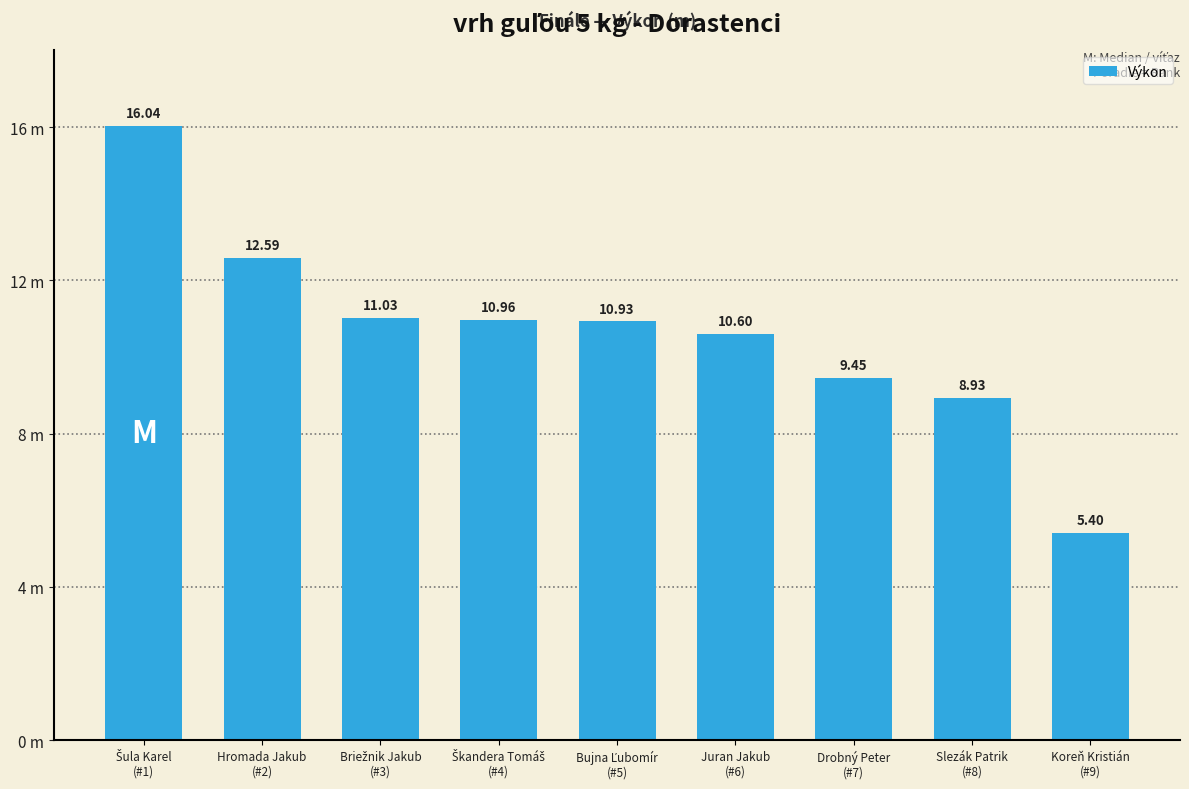

Are the bars horizontal?

No